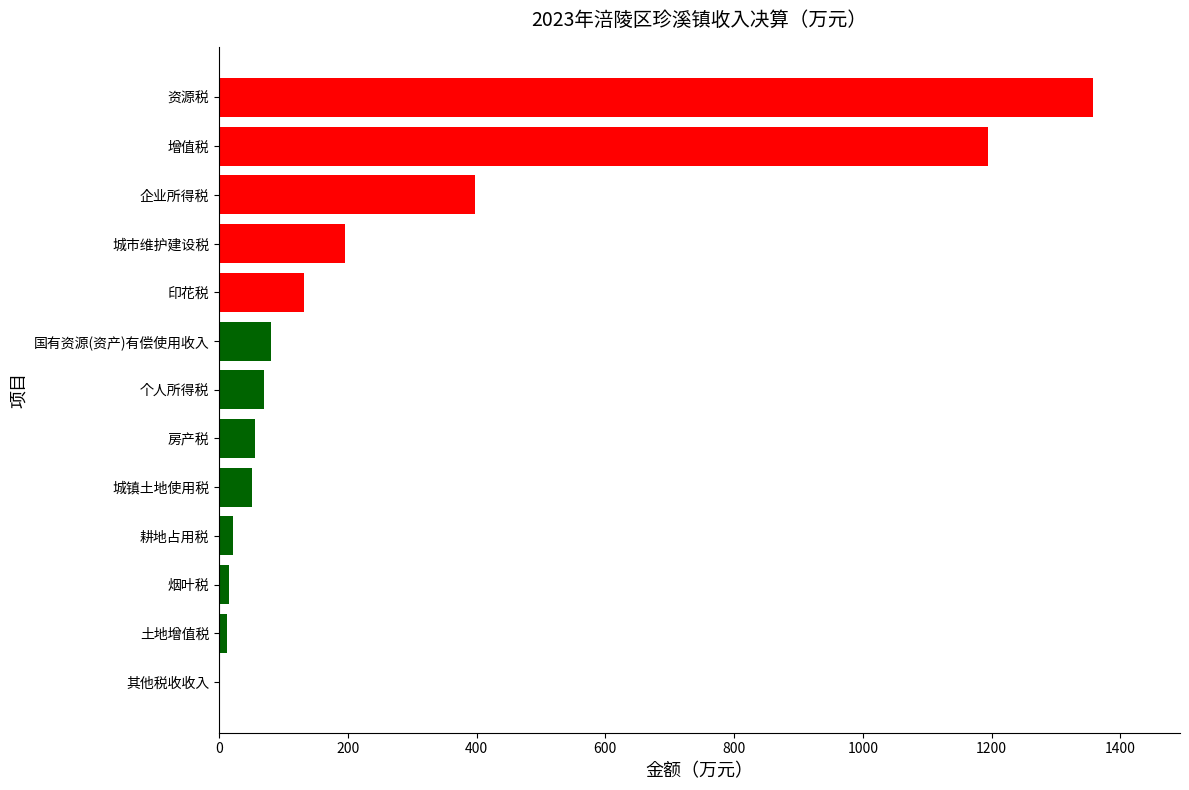

Approximately how many times larger is the value at 资源税 compared to 国有资源(资产)有偿使用收入?

16.8